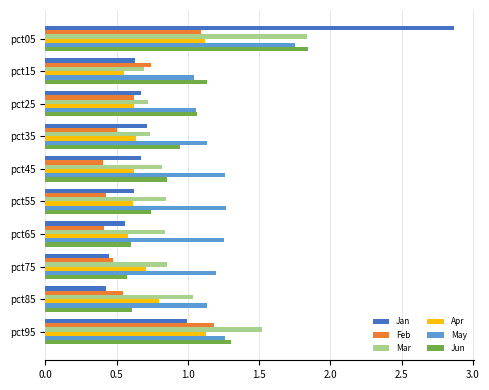

Is the value of Mar at pct05 greater than the value of May at pct95?

Yes